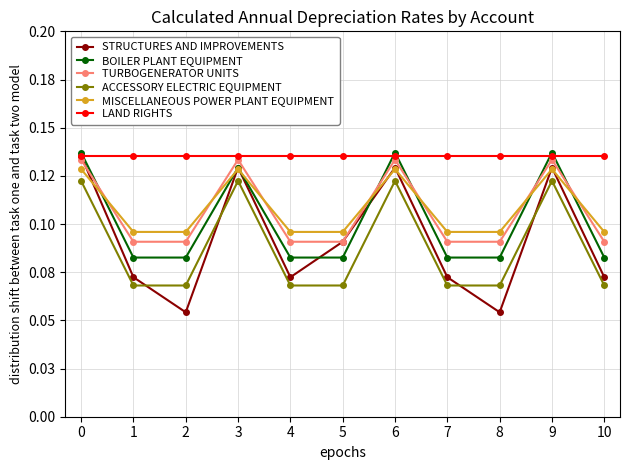

Reading left to right, what are all the values shown in this chart?

STRUCTURES AND IMPROVEMENTS: 0.1	0.1	0.1	0.1	0.1	0.1	0.1	0.1	0.1	0.1	0.1
BOILER PLANT EQUIPMENT: 0.1	0.1	0.1	0.1	0.1	0.1	0.1	0.1	0.1	0.1	0.1
TURBOGENERATOR UNITS: 0.1	0.1	0.1	0.1	0.1	0.1	0.1	0.1	0.1	0.1	0.1
ACCESSORY ELECTRIC EQUIPMENT: 0.1	0.1	0.1	0.1	0.1	0.1	0.1	0.1	0.1	0.1	0.1
MISCELLANEOUS POWER PLANT EQUIPMENT: 0.1	0.1	0.1	0.1	0.1	0.1	0.1	0.1	0.1	0.1	0.1
LAND RIGHTS: 0.1	0.1	0.1	0.1	0.1	0.1	0.1	0.1	0.1	0.1	0.1